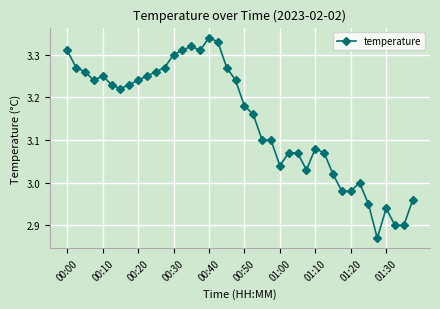

What is the difference between the maximum and minimum values?

0.5